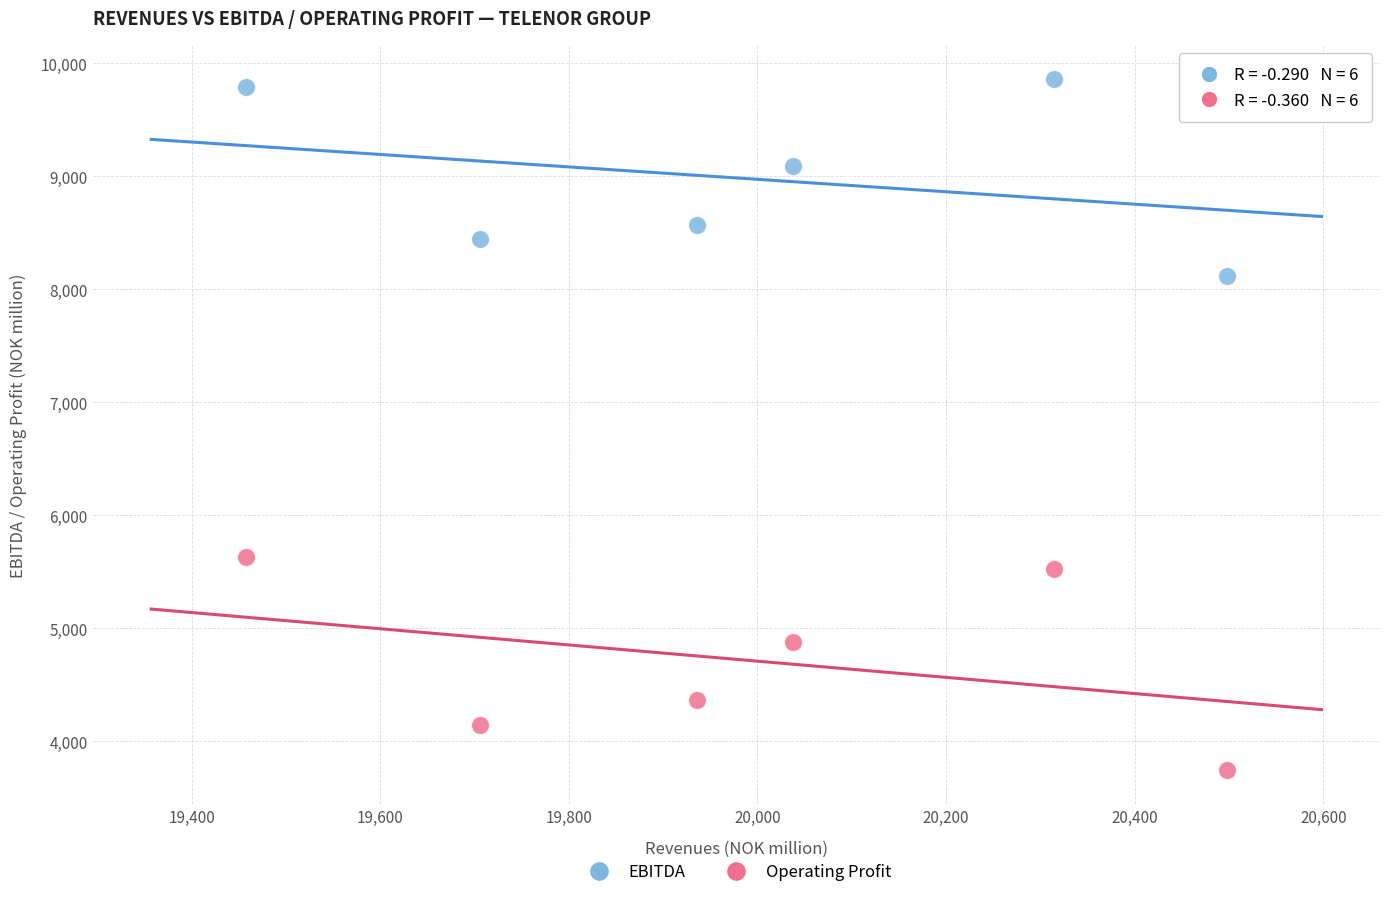

Across all data points, what is the average X value?

19991.5